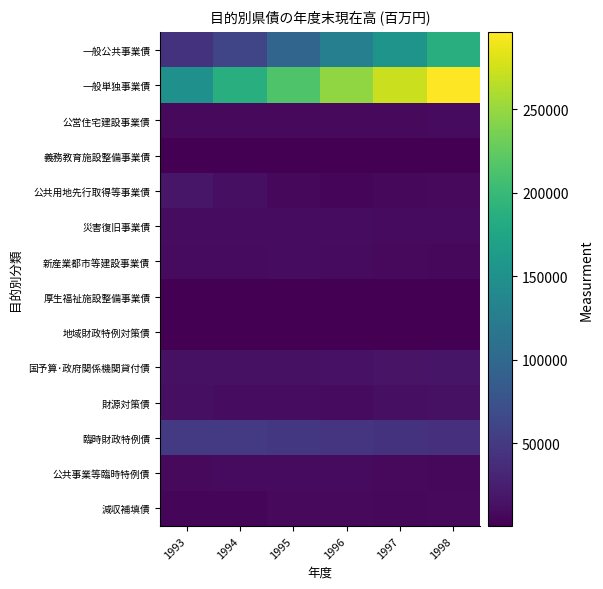

Which series has the largest total across all categories?

一般単独事業債